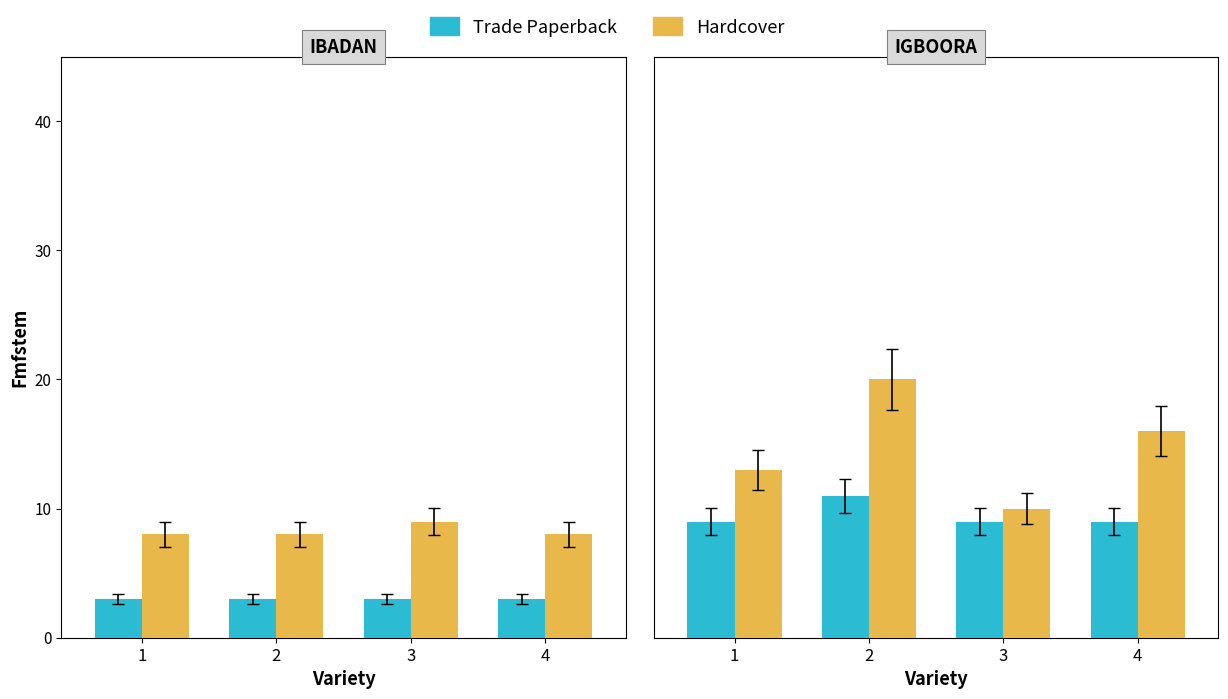

True or false: Trade Paperback has a value of 5 at 3.

False